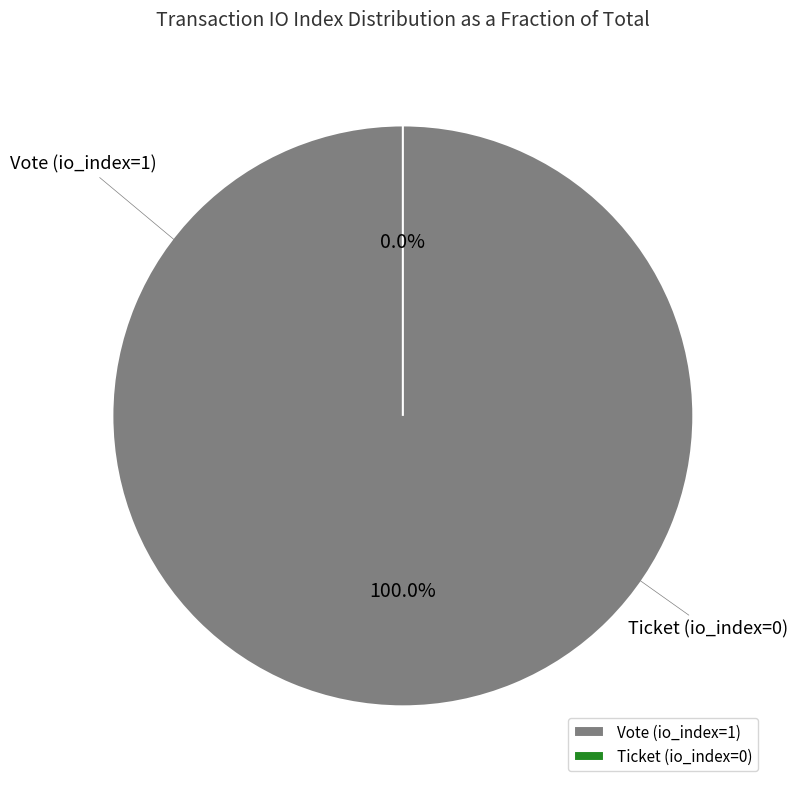

Between Vote (io_index=1) and Ticket (io_index=0), which is larger?

Vote (io_index=1)